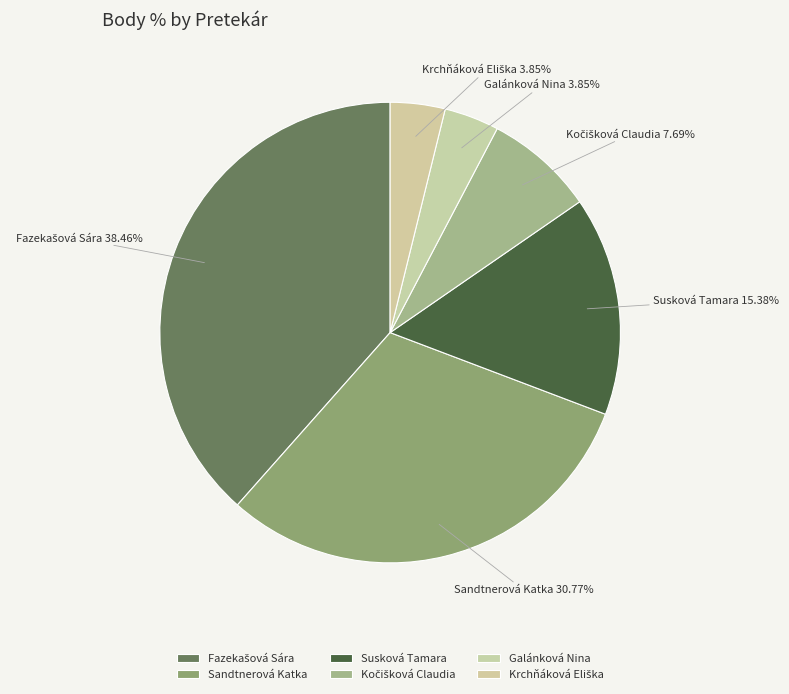

Does Sandtnerová Katka represent more than half of the total?

No